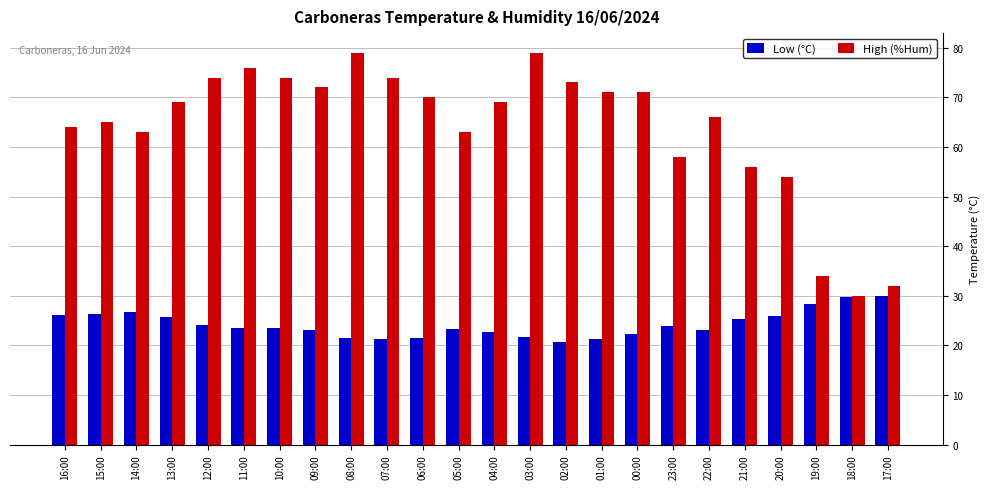

What is the maximum value shown in the chart?

79.0